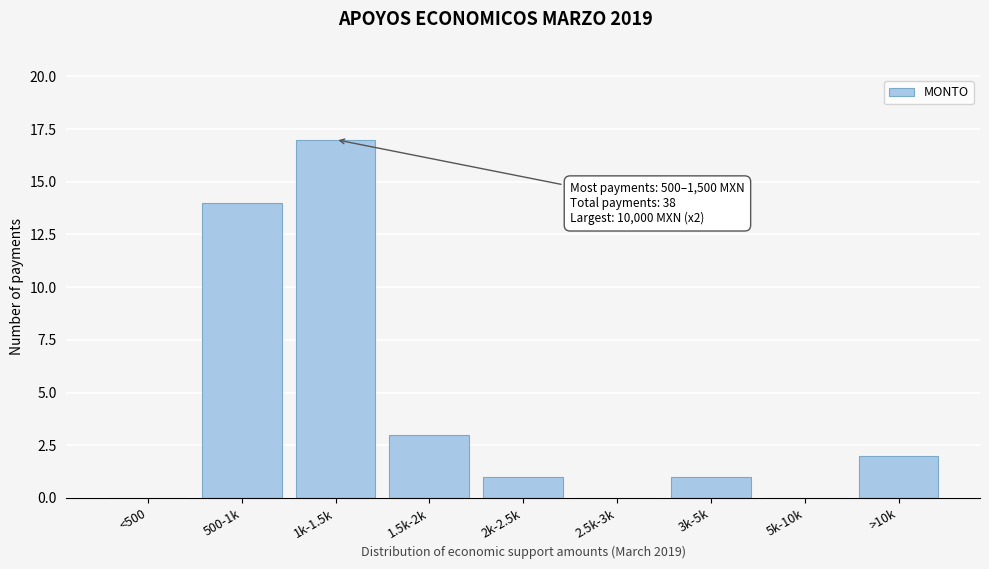

Reading left to right, extract all data points from this chart.

<500=0	500-1k=14	1k-1.5k=17	1.5k-2k=3	2k-2.5k=1	2.5k-3k=0	3k-5k=1	5k-10k=0	>10k=2